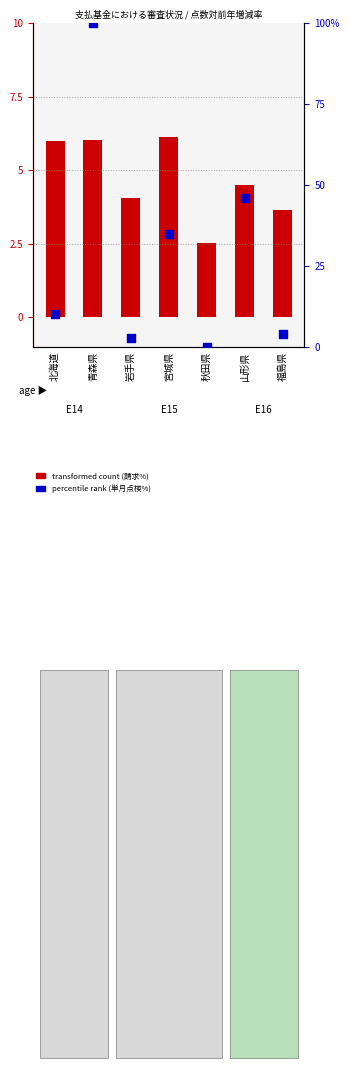

Which series reaches the maximum Y coordinate?

percentile rank (単月点検%)